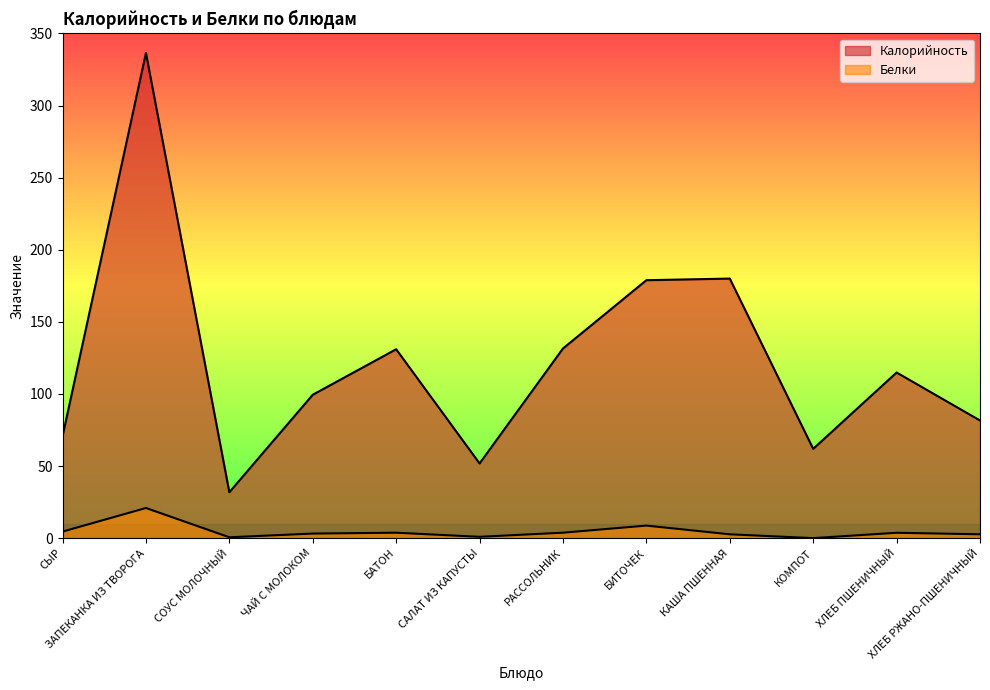

Reading left to right, what are all the values shown in this chart?

Калорийность: СЫР=70.6	ЗАПЕКАНКА ИЗ ТВОРОГА=336.5	СОУС МОЛОЧНЫЙ=31.8	ЧАЙ С МОЛОКОМ=99.4	БАТОН=131.0	САЛАТ ИЗ КАПУСТЫ=51.8	РАССОЛЬНИК=131.5	БИТОЧЕК=178.9	КАША ПШЕННАЯ=180.0	КОМПОТ=61.9	ХЛЕБ ПШЕНИЧНЫЙ=114.9	ХЛЕБ РЖАНО-ПШЕНИЧНЫЙ=81.6
Белки: СЫР=4.5	ЗАПЕКАНКА ИЗ ТВОРОГА=20.9	СОУС МОЛОЧНЫЙ=0.6	ЧАЙ С МОЛОКОМ=3.1	БАТОН=3.8	САЛАТ ИЗ КАПУСТЫ=0.9	РАССОЛЬНИК=3.8	БИТОЧЕК=8.7	КАША ПШЕННАЯ=2.6	КОМПОТ=0.0	ХЛЕБ ПШЕНИЧНЫЙ=3.7	ХЛЕБ РЖАНО-ПШЕНИЧНЫЙ=2.6